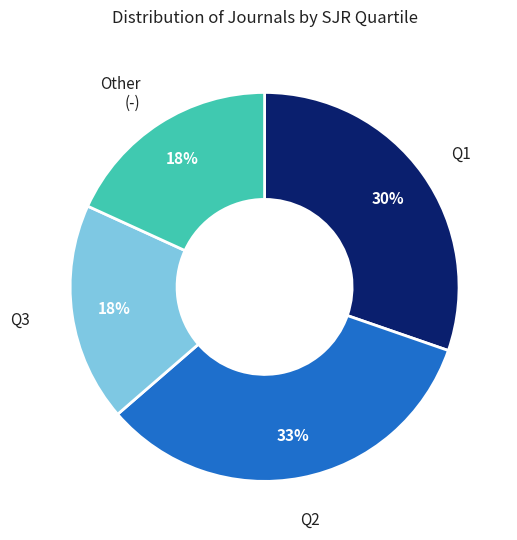

True or false: Q1 accounts for 43% of the total.

False